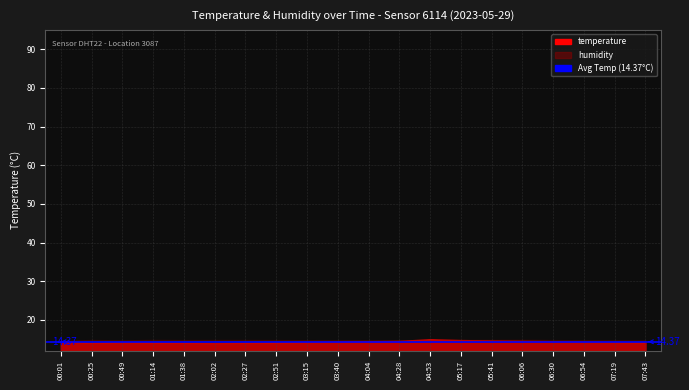

Reading left to right, extract all data points from this chart.

temperature: 14.5	14.1	14.3	14.2	14.1	14.0	14.1	14.2	14.3	14.4	14.5	14.6	15.0	14.8	14.7	14.6	14.5	14.4	14.3	14.2
humidity: 90.8	91.8	91.4	91.9	91.7	91.8	91.8	91.7	91.6	91.5	91.6	91.0	91.6	91.8	91.9	92.0	91.7	91.5	91.4	91.3